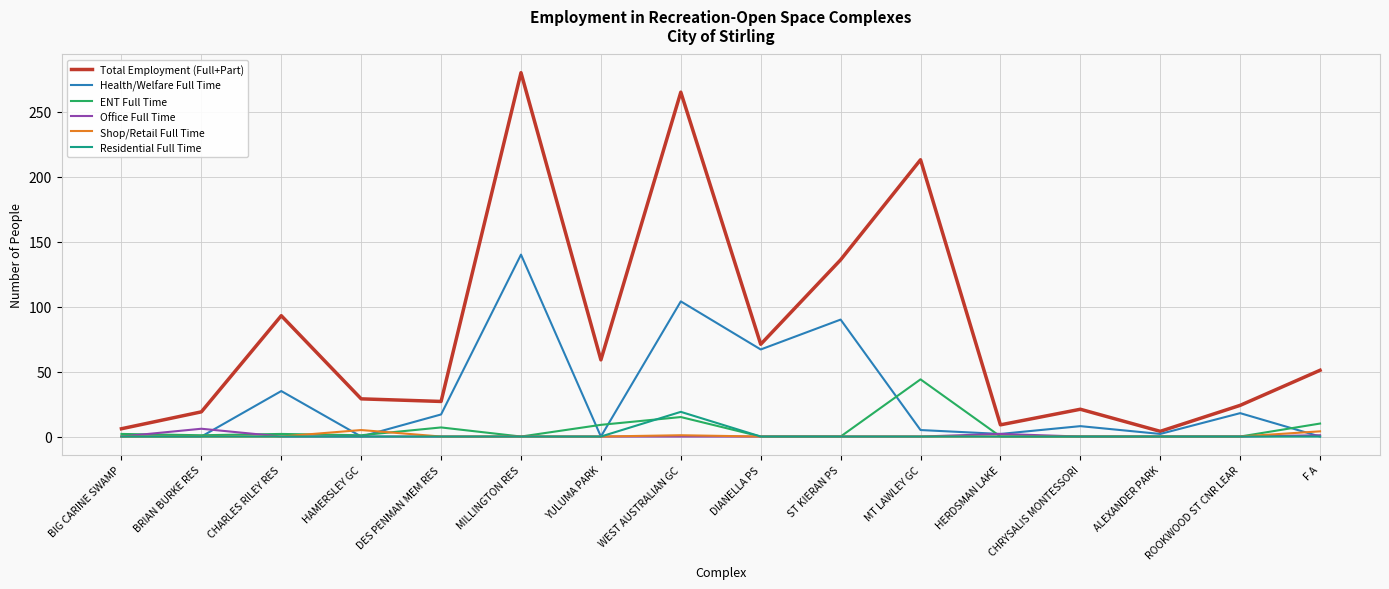

Which series has the largest total across all categories?

Total Employment (Full+Part)